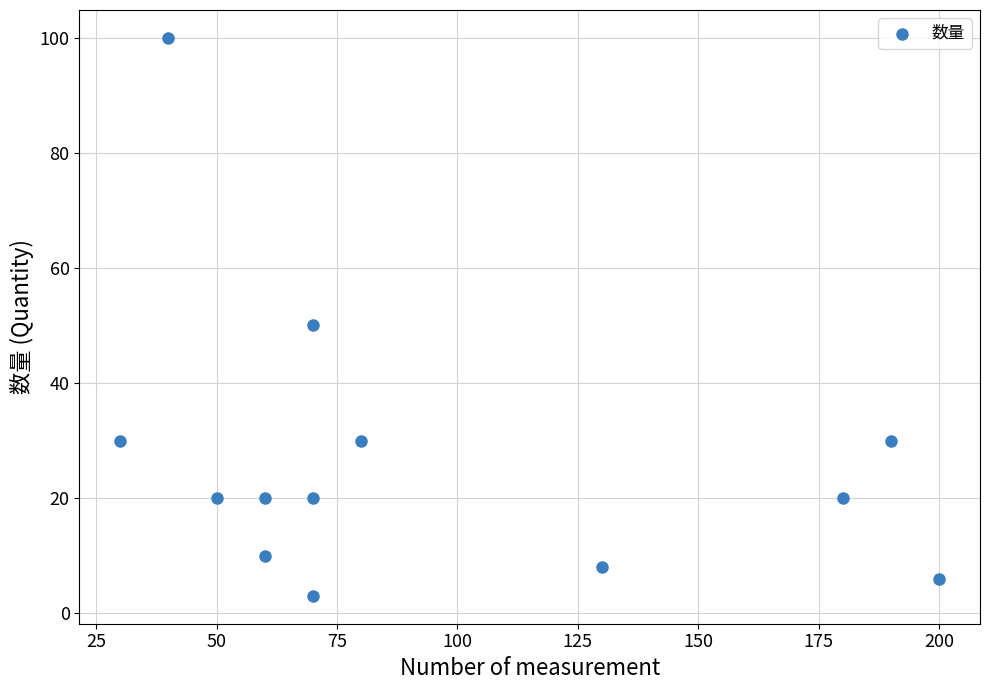

What is the range of Y values (max minus min)?

97